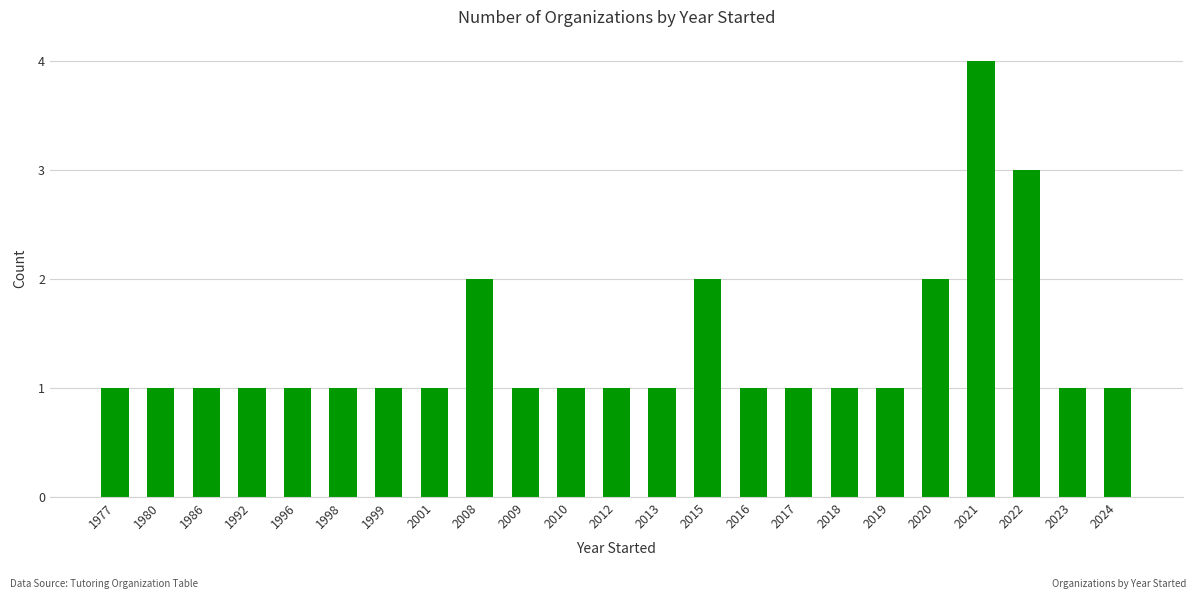

Between 1977 and 2021, which is larger?

2021